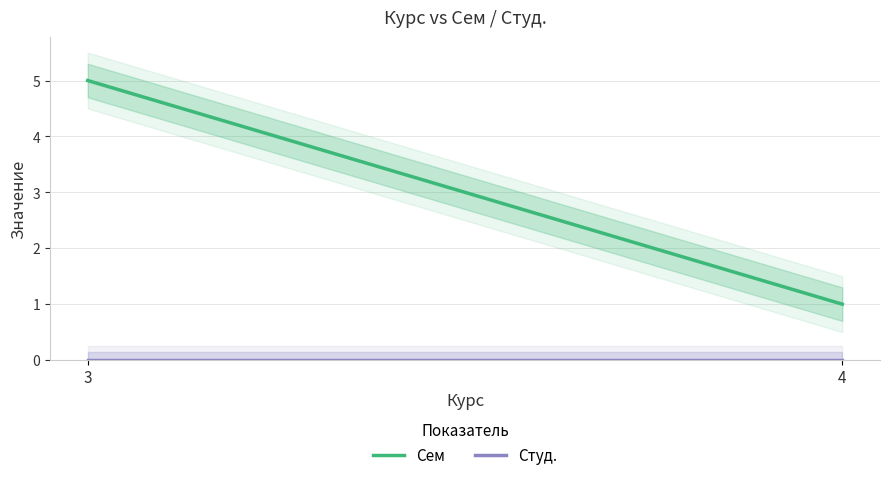

Which label corresponds to the smallest value in the chart?

3